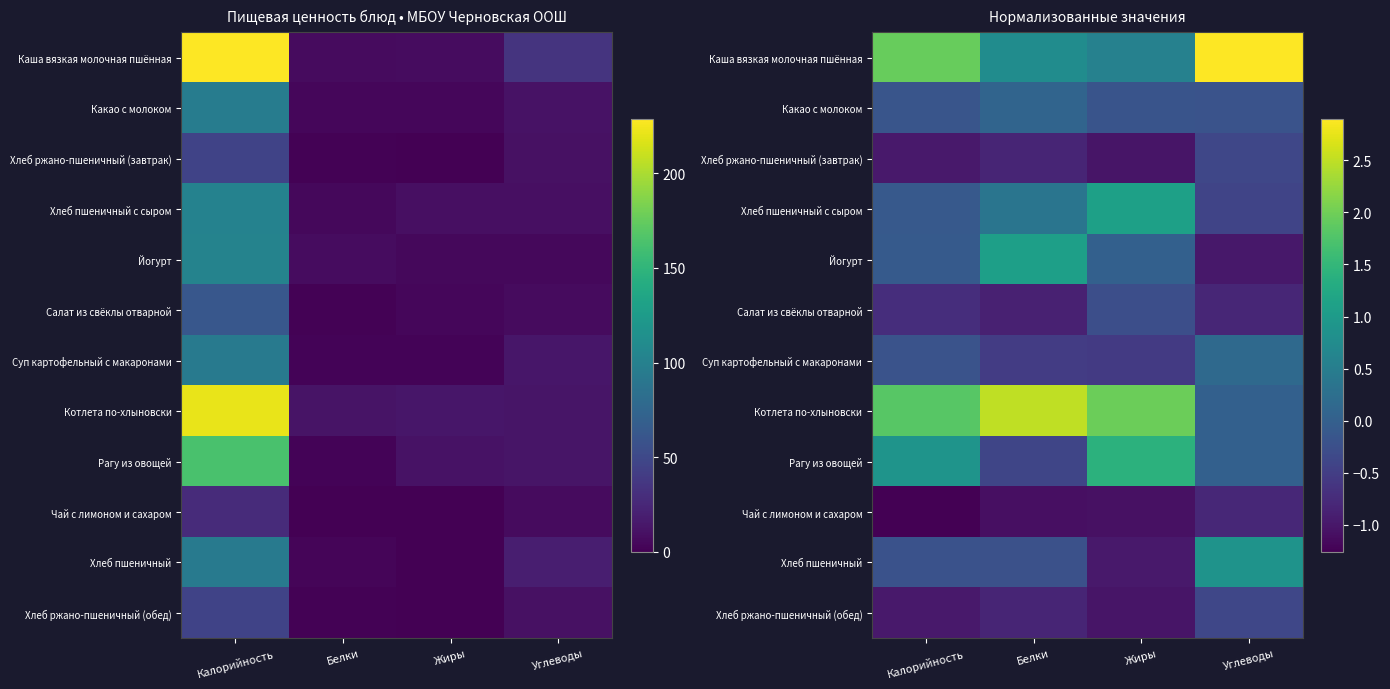

Count the number of categories in the chart.

4